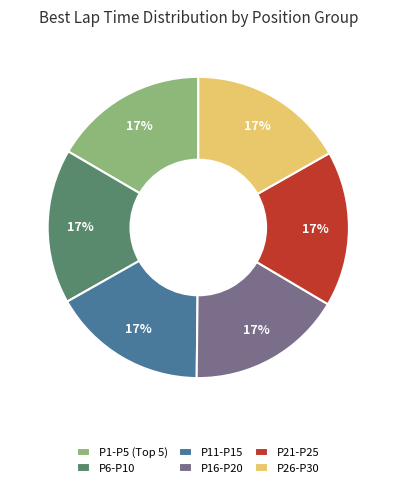

Approximately how many times larger is the value at P6-P10 compared to P16-P20?

1.0